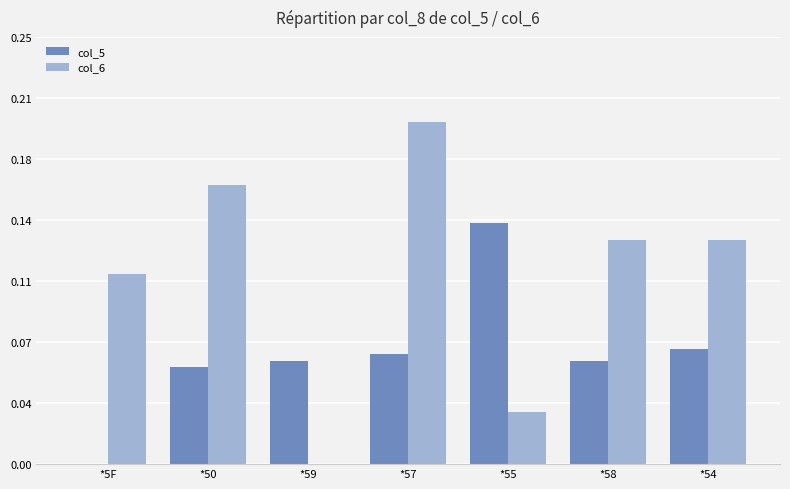

What is the difference between the maximum and minimum values in the col_6 series?

0.2